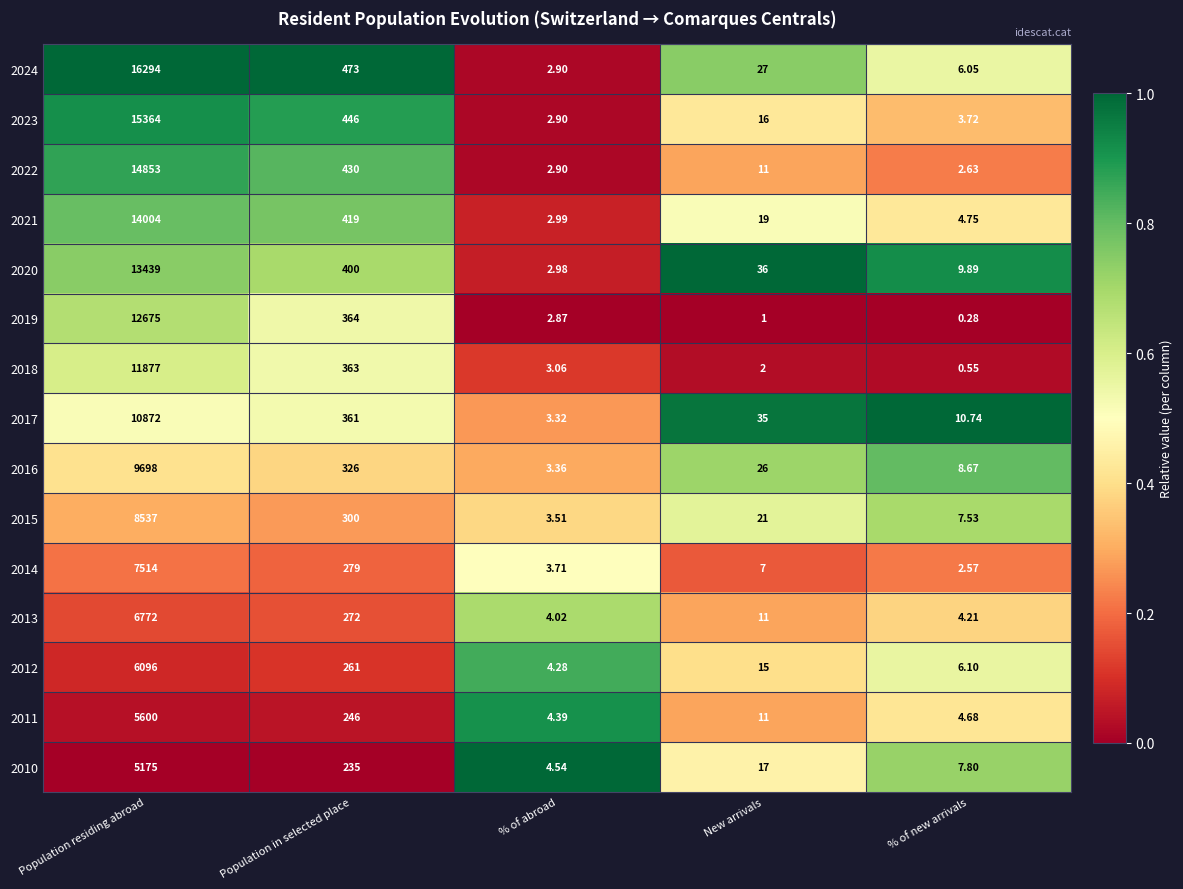

Count the number of categories in the chart.

5